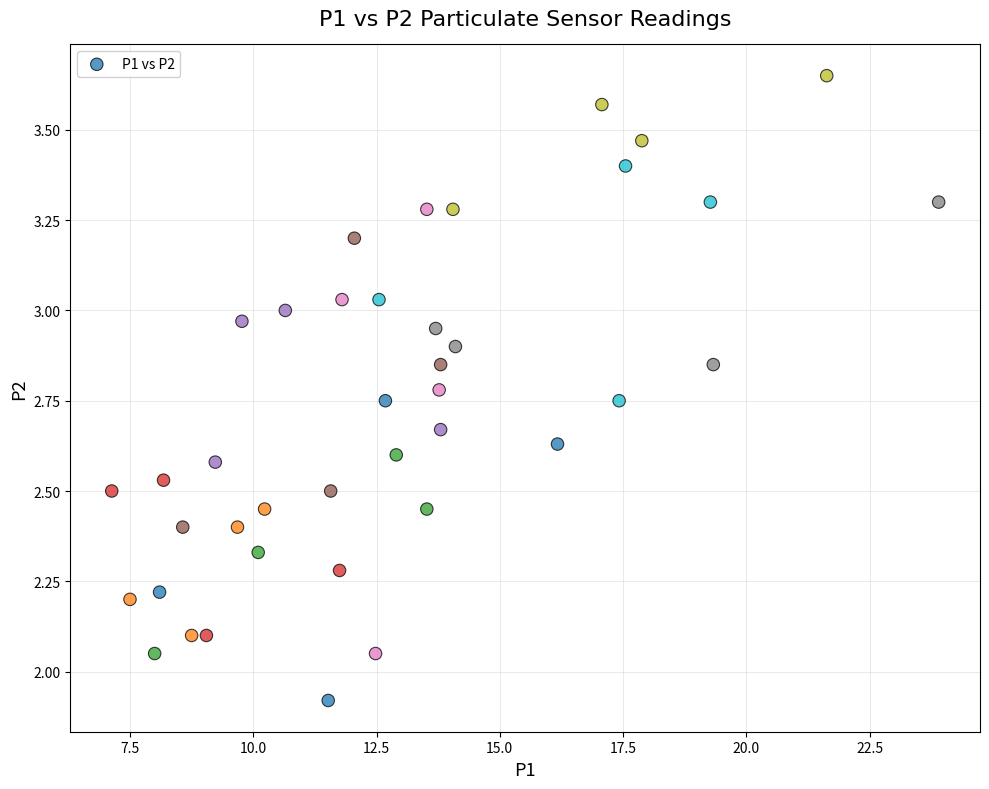

What is the range of X values (max minus min)?

16.8